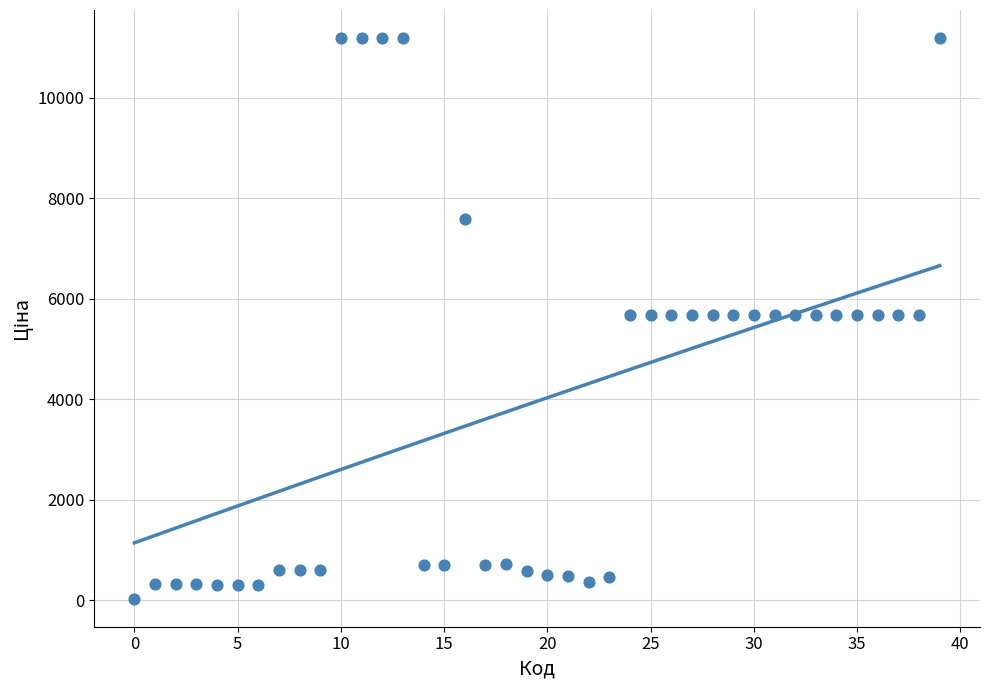

What is the range of Y values (max minus min)?

11156.1